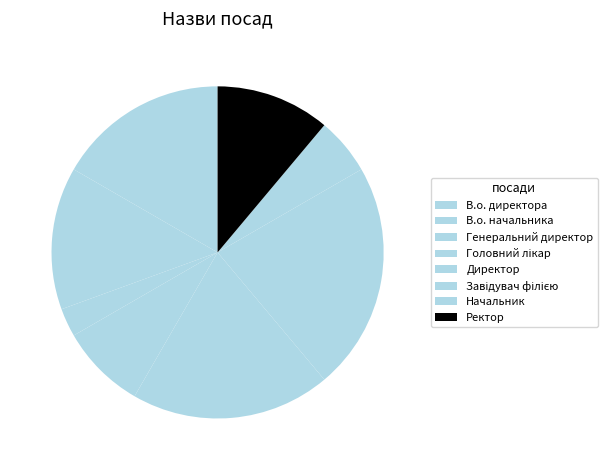

How many slices are in this pie chart?

8